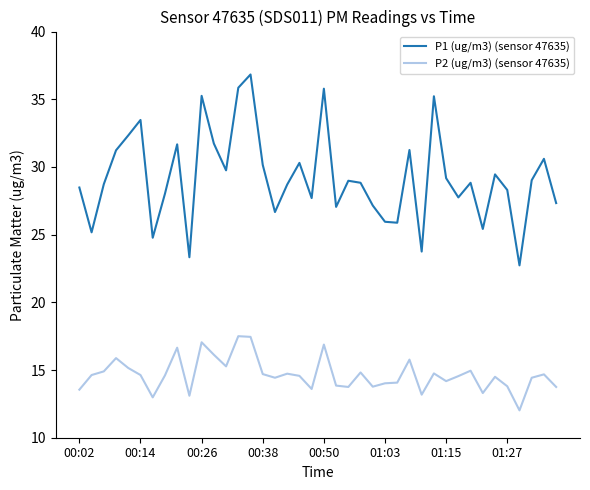

True or false: P1 (ug/m3) (sensor 47635) and P2 (ug/m3) (sensor 47635) cross at least once.

False